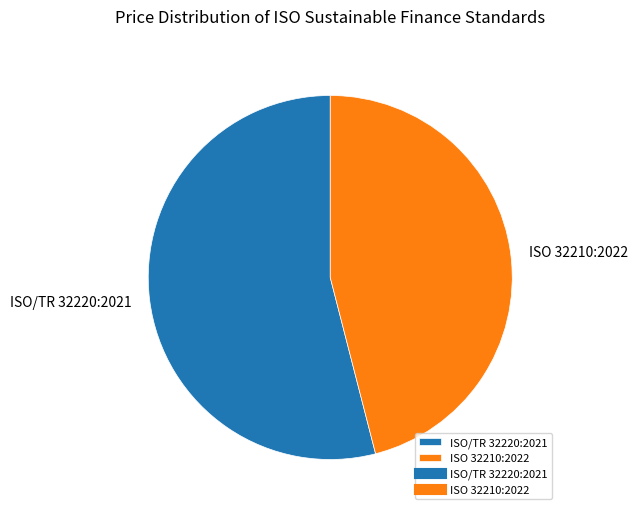

True or false: ISO/TR 32220:2021 accounts for 67% of the total.

False